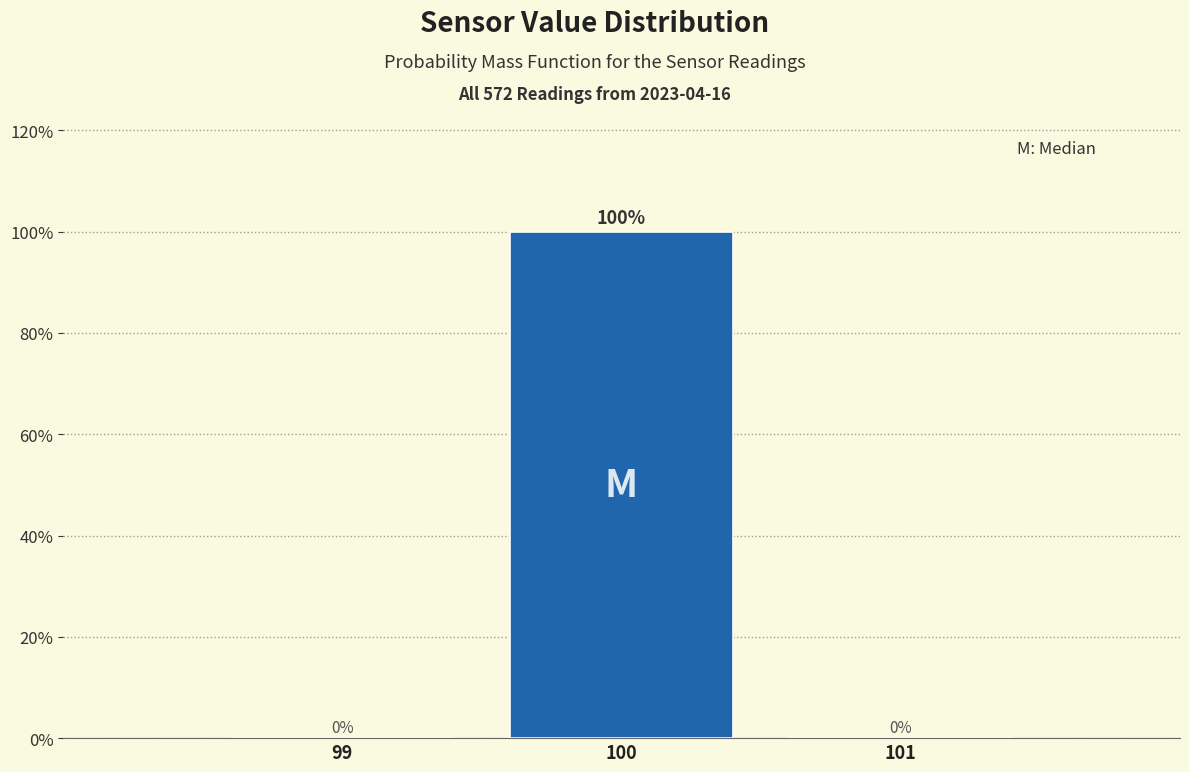

Are the bars horizontal?

No